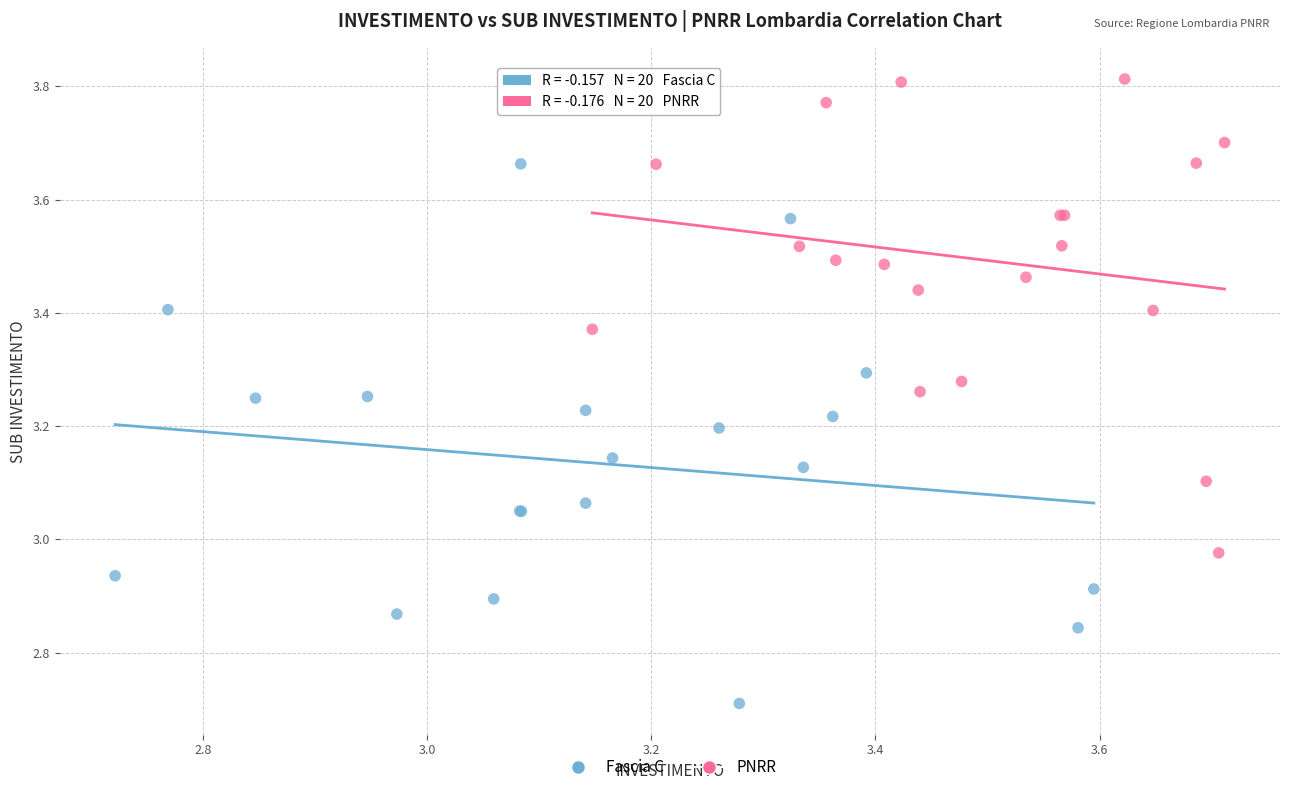

Which series contains the highest Y value?

PNRR